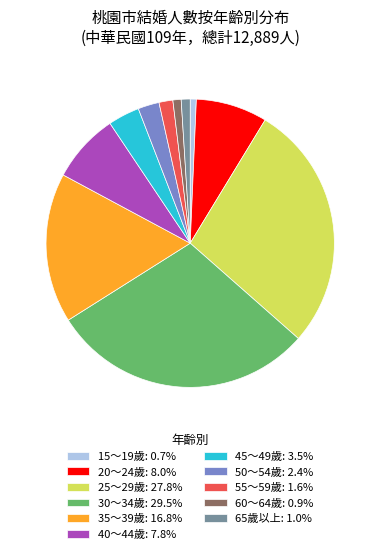

Which slice is the largest?

30～34歲